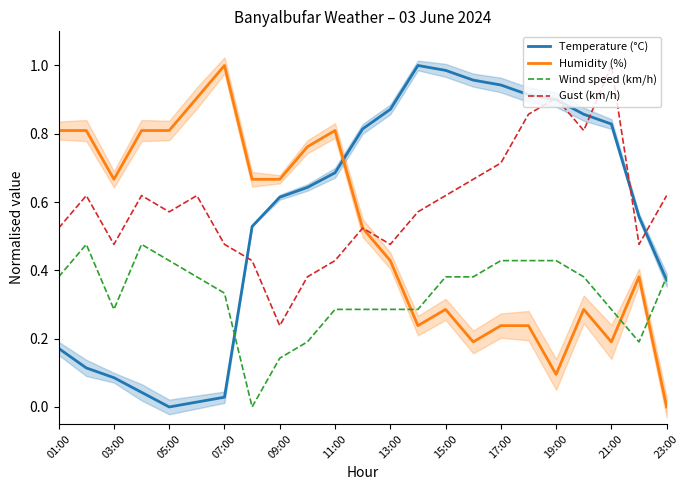

Reading right to left, transcribe all the data shown in this chart.

Temperature (°C): 0.4	0.6	0.8	0.9	0.9	0.9	0.9	1.0	1.0	1.0	0.9	0.8	0.7	0.6	0.6	0.5	0.0	0.0	0.0	0.0	0.1	0.1	0.2
Humidity (%): 0.0	0.4	0.2	0.3	0.1	0.2	0.2	0.2	0.3	0.2	0.4	0.5	0.8	0.8	0.7	0.7	1.0	0.9	0.8	0.8	0.7	0.8	0.8
Wind speed (km/h): 0.4	0.2	0.3	0.4	0.4	0.4	0.4	0.4	0.4	0.3	0.3	0.3	0.3	0.2	0.1	0.0	0.3	0.4	0.4	0.5	0.3	0.5	0.4
Gust (km/h): 0.6	0.5	1.0	0.8	0.9	0.9	0.7	0.7	0.6	0.6	0.5	0.5	0.4	0.4	0.2	0.4	0.5	0.6	0.6	0.6	0.5	0.6	0.5